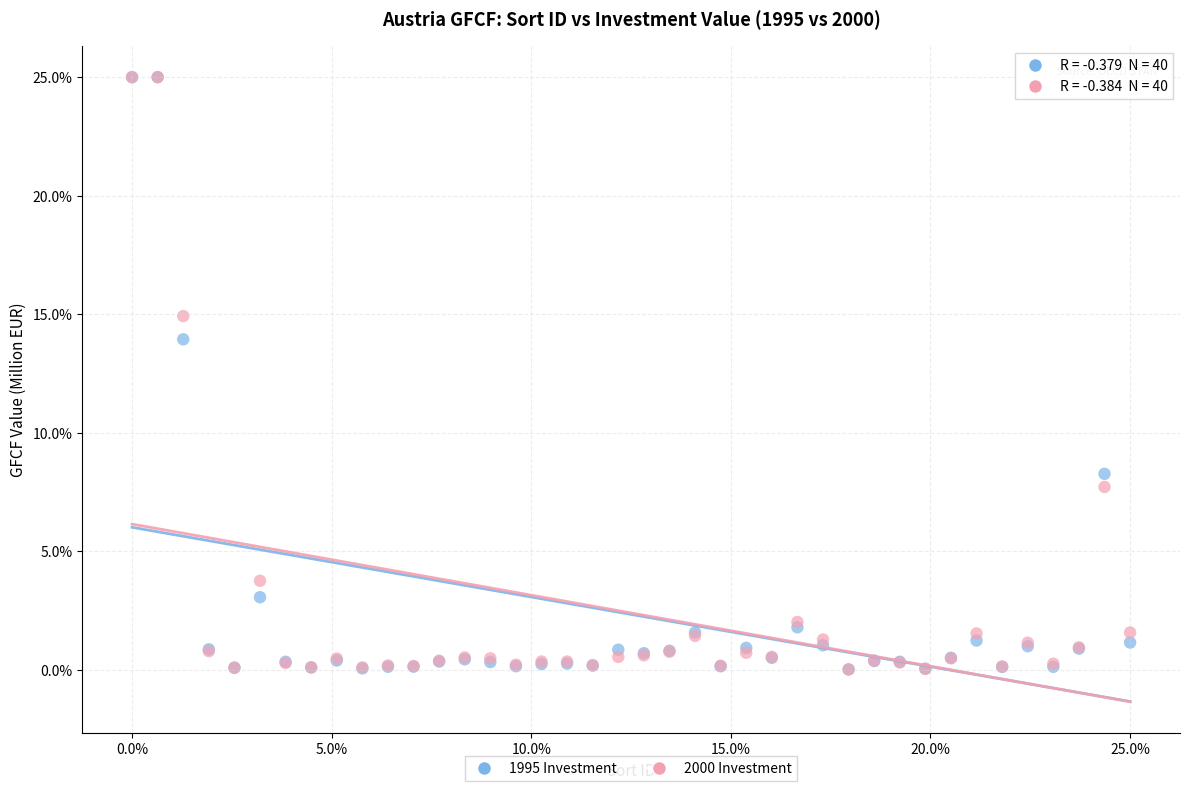

Across all series, what Y value is closest to 12?

13.9